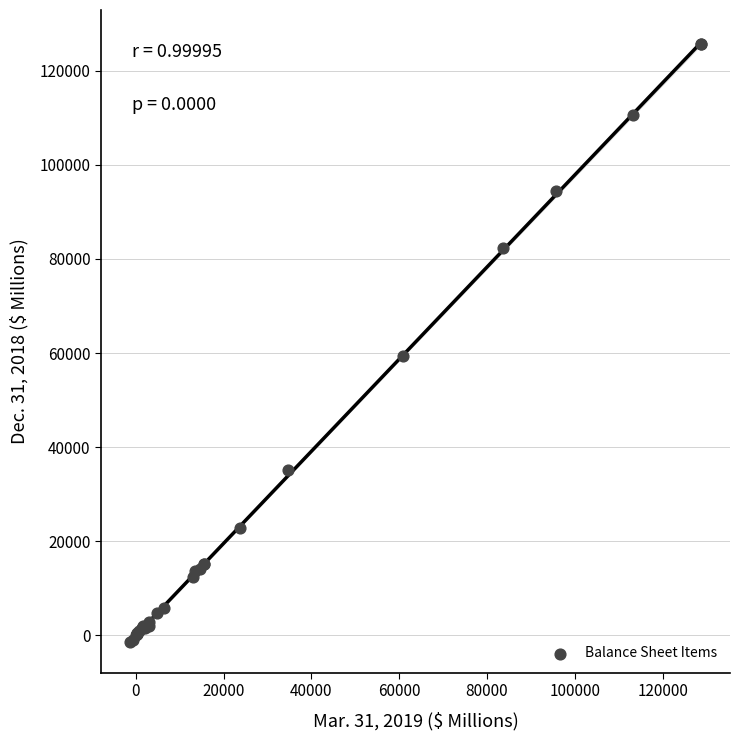

What Y value in the scatter plot is closest to 62158?

59438